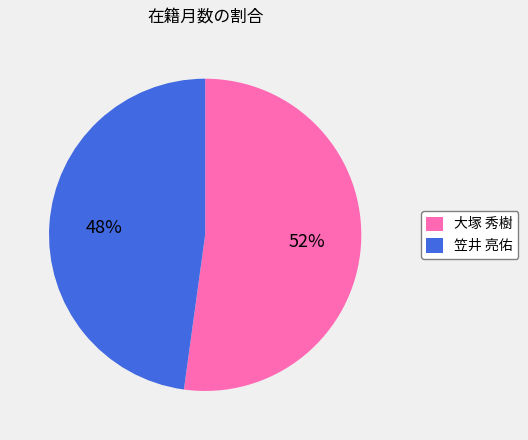

What is the smallest slice in the pie chart?

笠井 亮佑